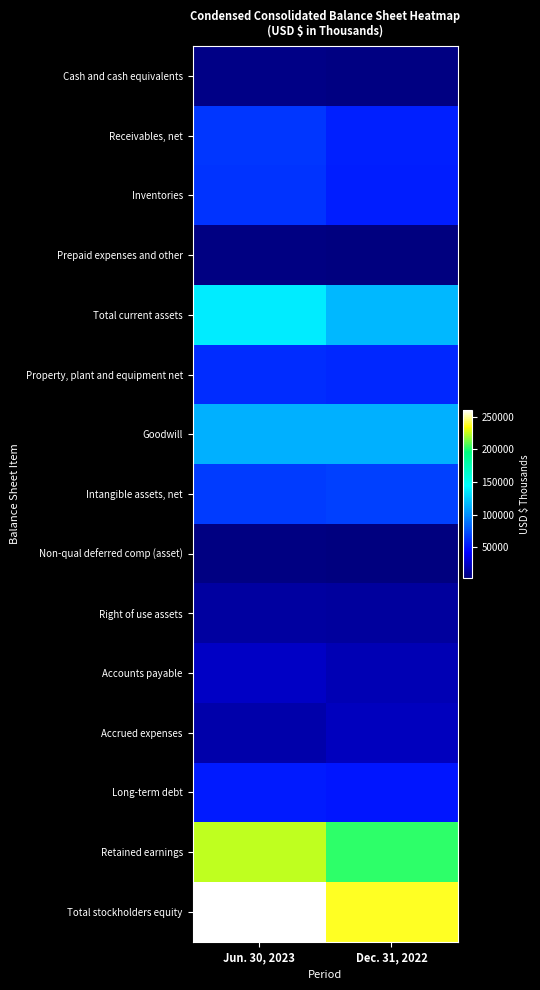

At which category is the sum across all series the highest?

Jun. 30, 2023